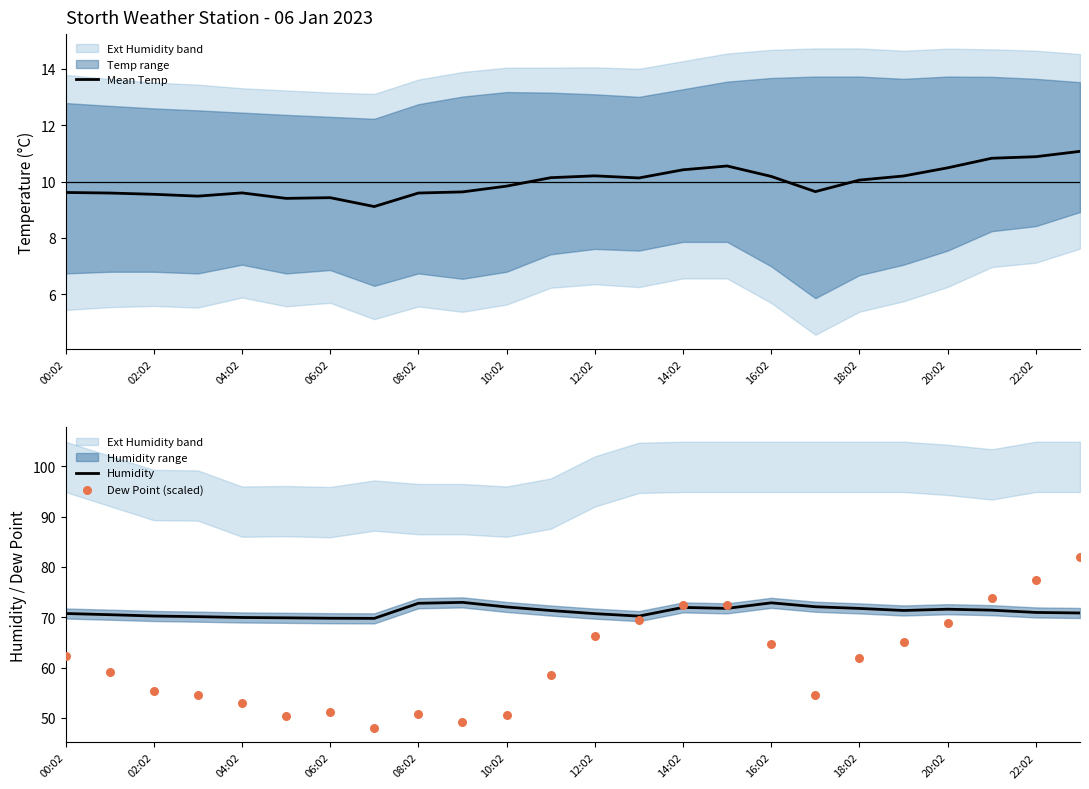

Which series has the largest total across all categories?

Humidity